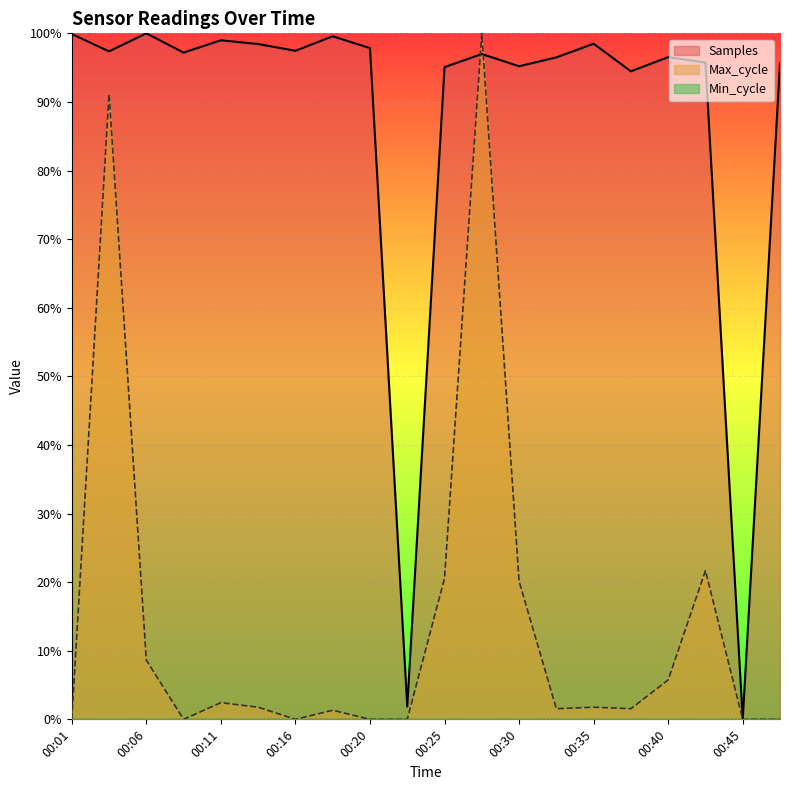

At which label is Samples closest to 0?

00:45